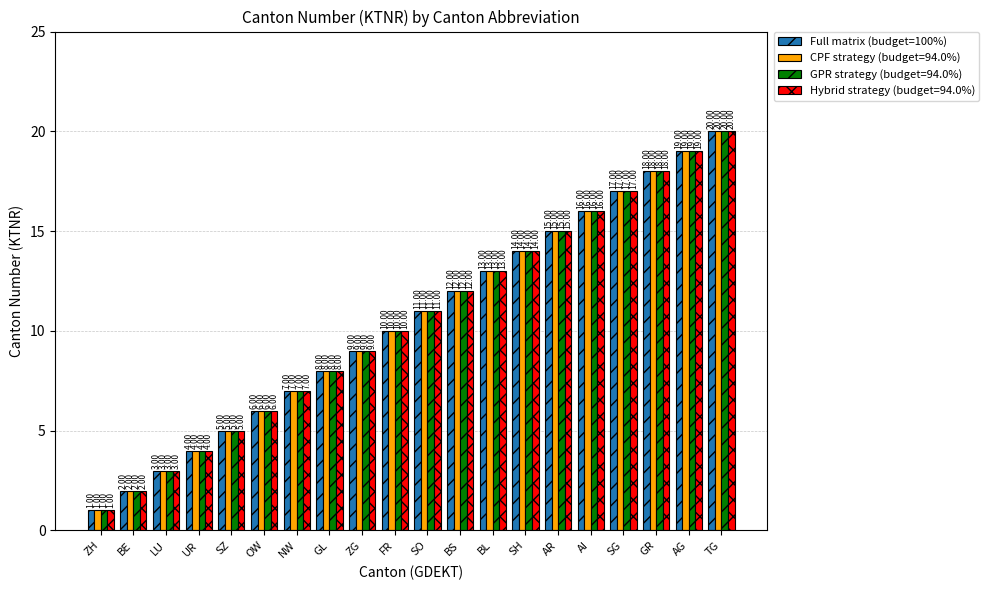

At which category does the chart reach its minimum across all series?

ZH